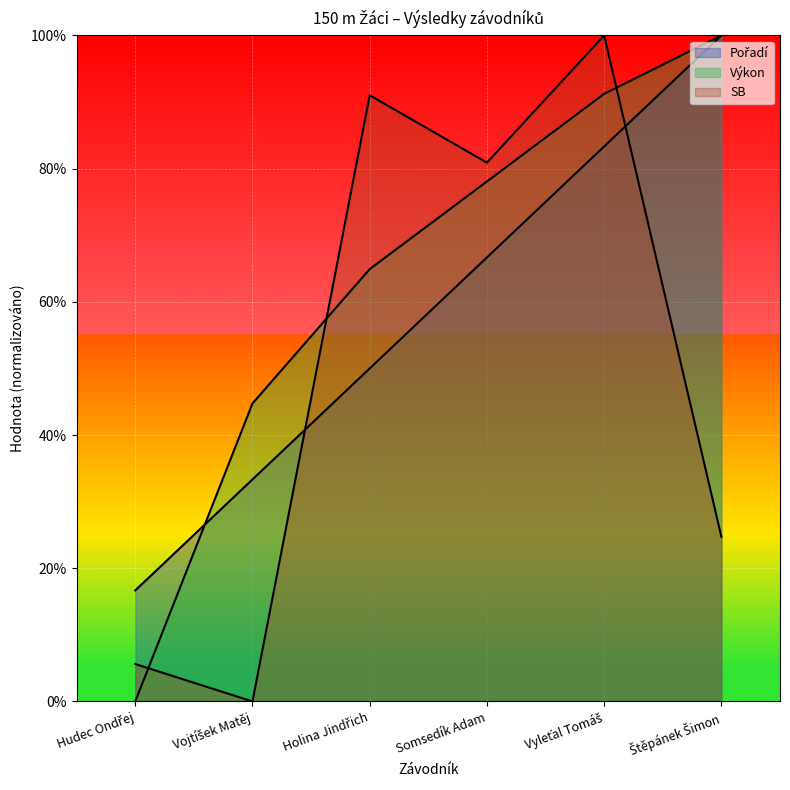

At Somsedík Adam, list the series in order from smallest to largest.

Pořadí, Výkon, SB